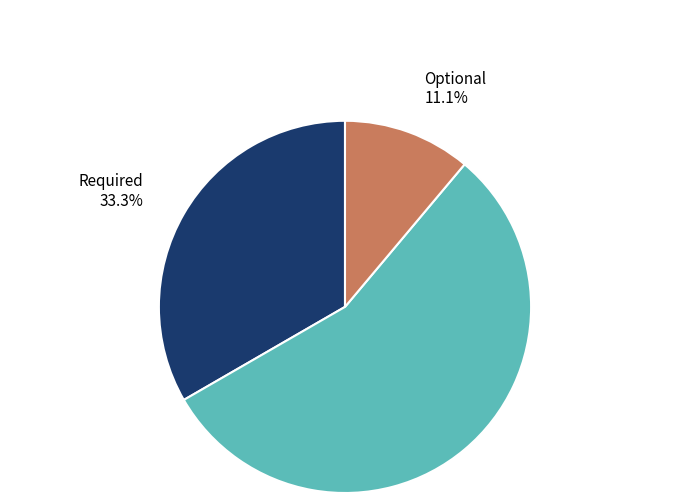

How many segments does this pie chart have?

3